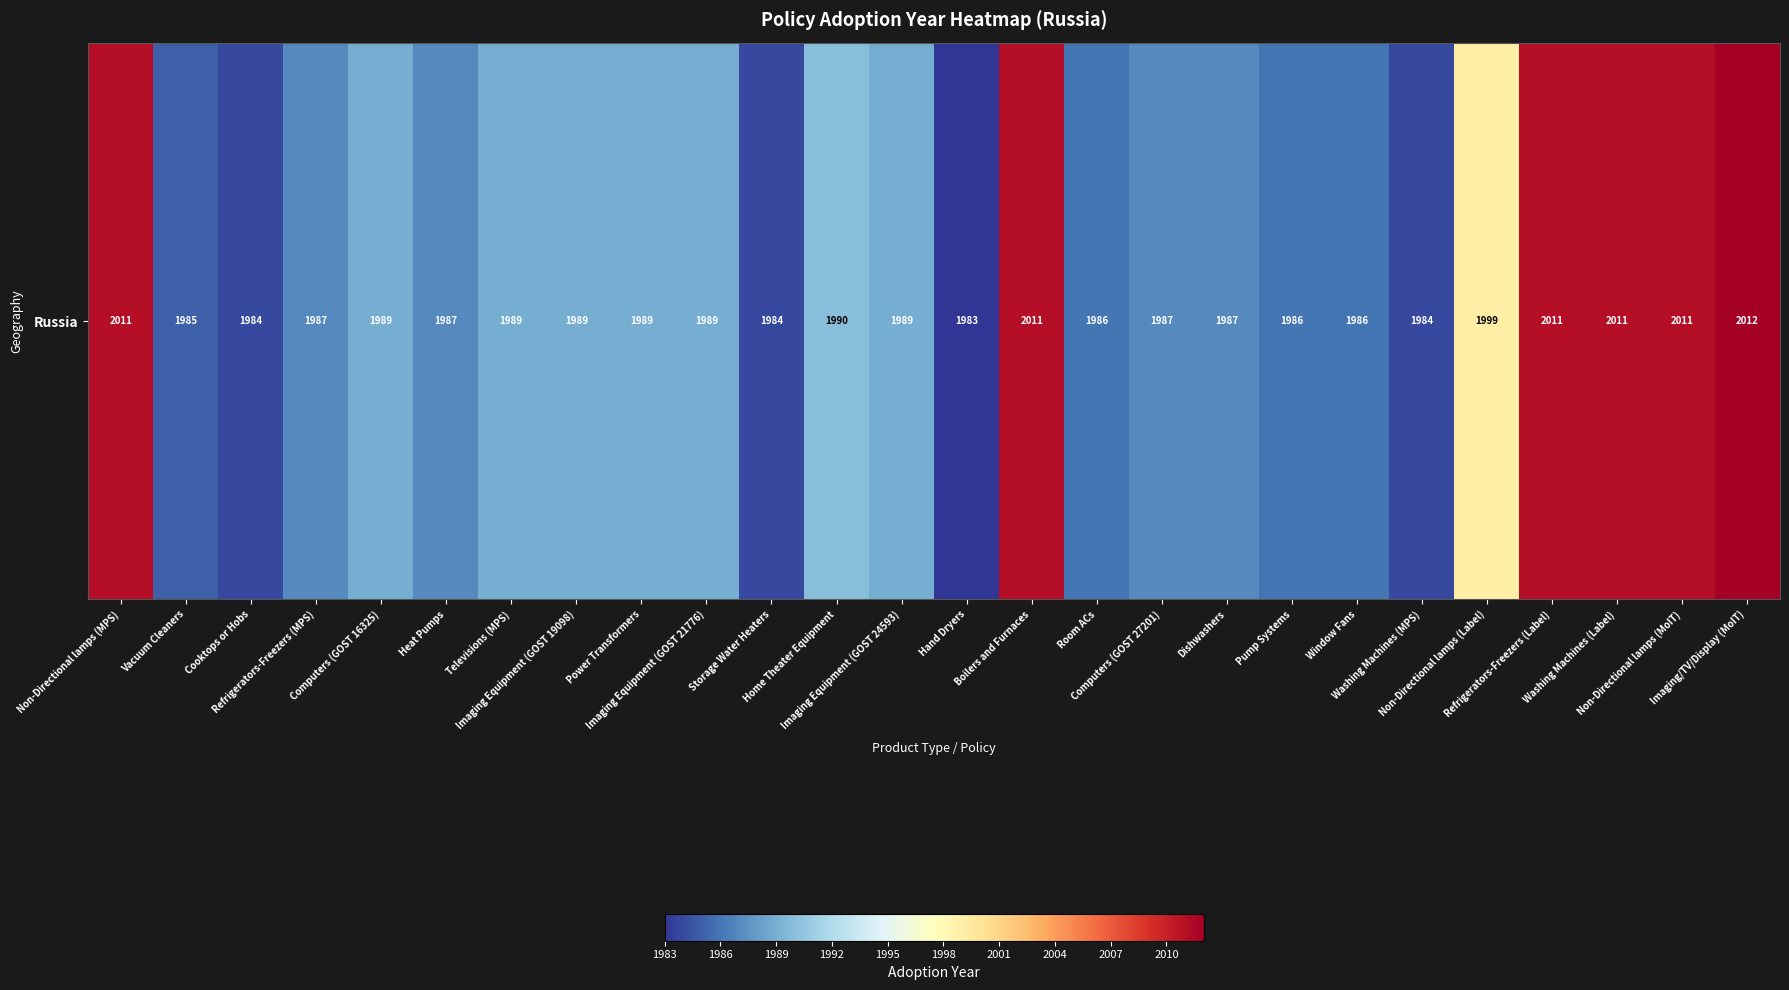

True or false: the data shows 2948 at Vacuum Cleaners.

False